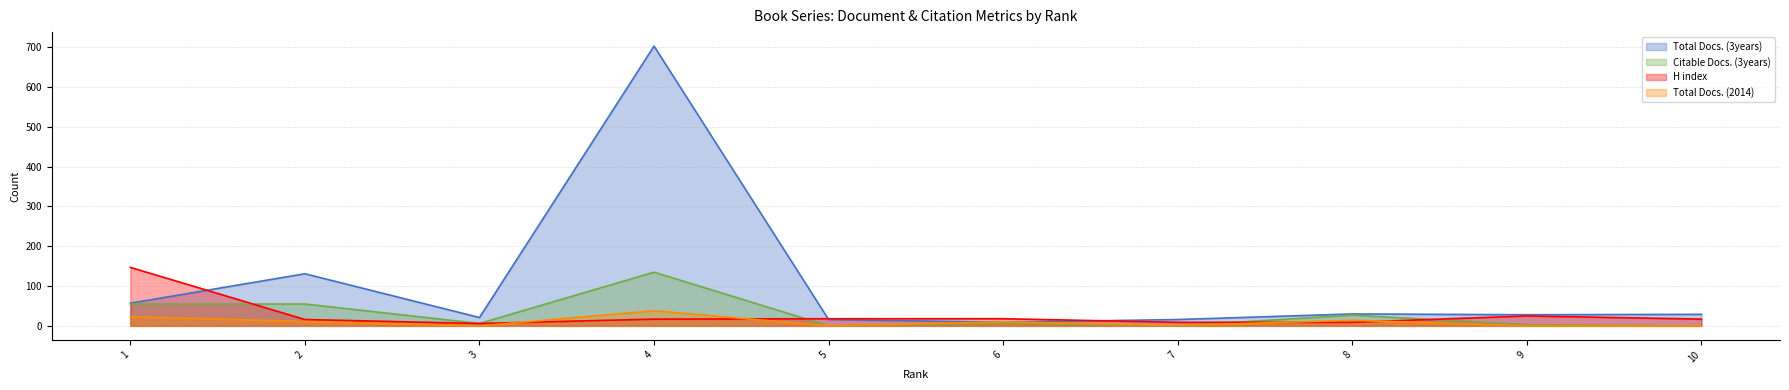

Is it true that Total Docs. (2014) equals 20 at 9?

False